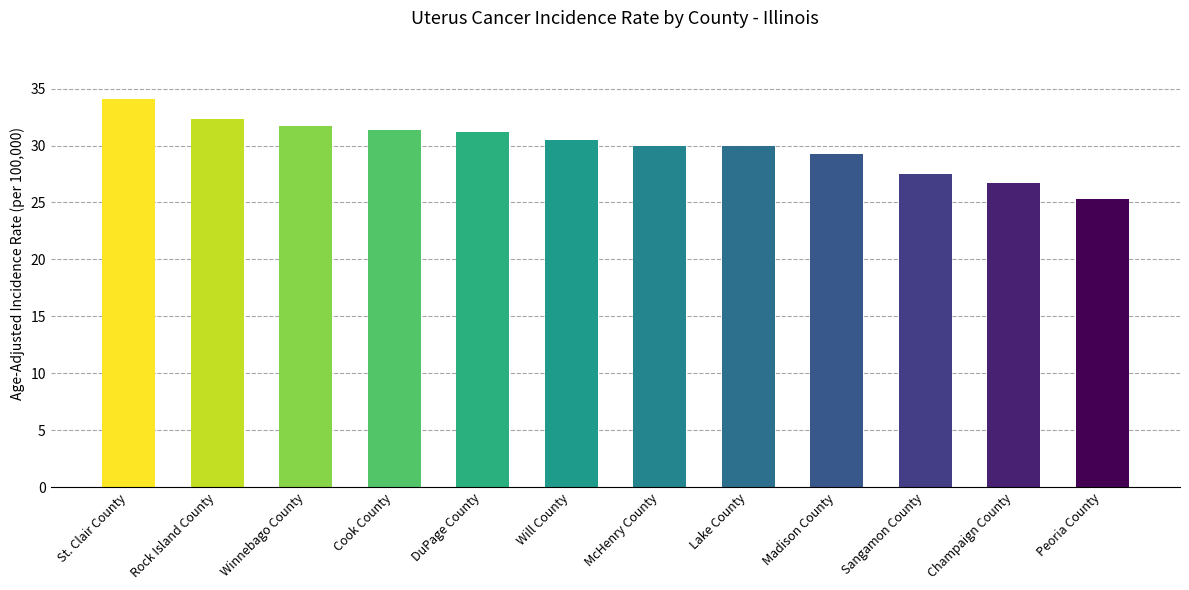

What is the sum of all values?

360.0